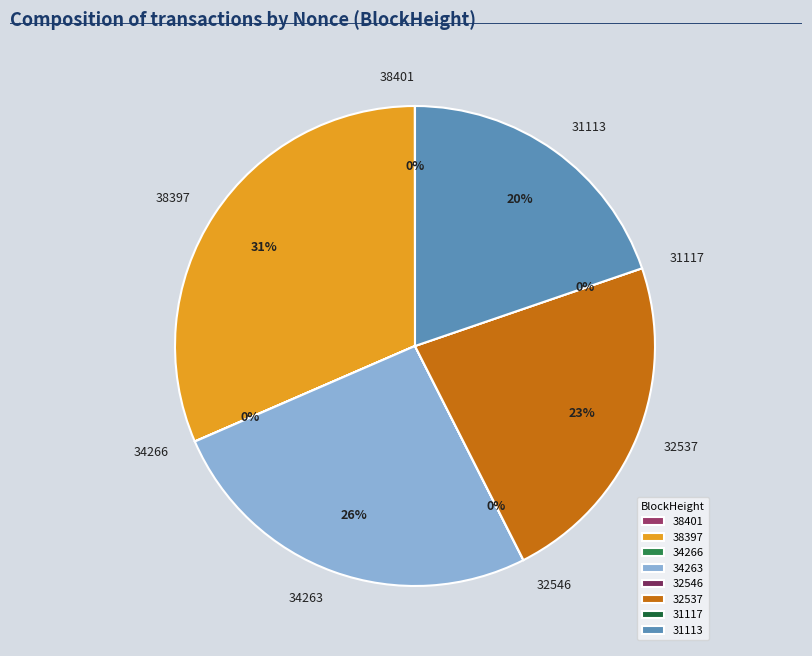

Is it true that 34263 is 35% of the pie?

False